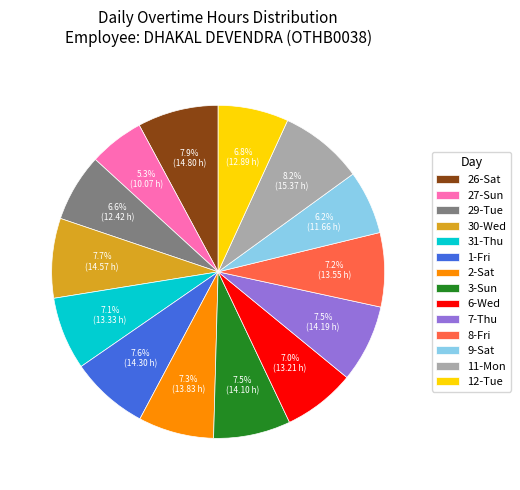

Is it true that 27-Sun is 1% of the pie?

False